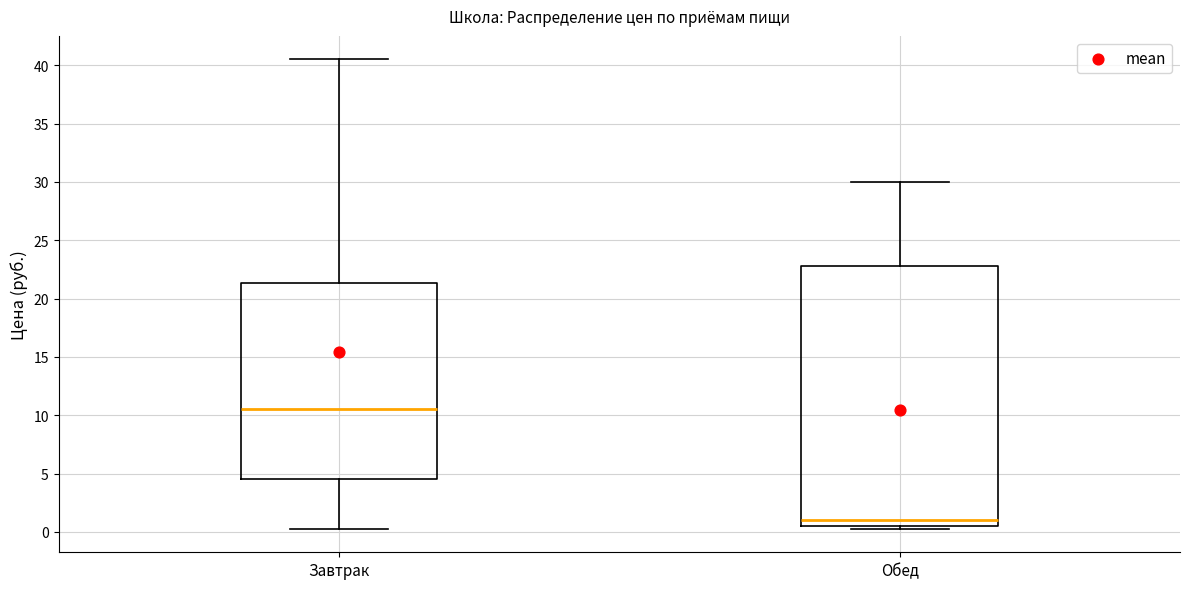

Which box's median line is the lowest?

Обед